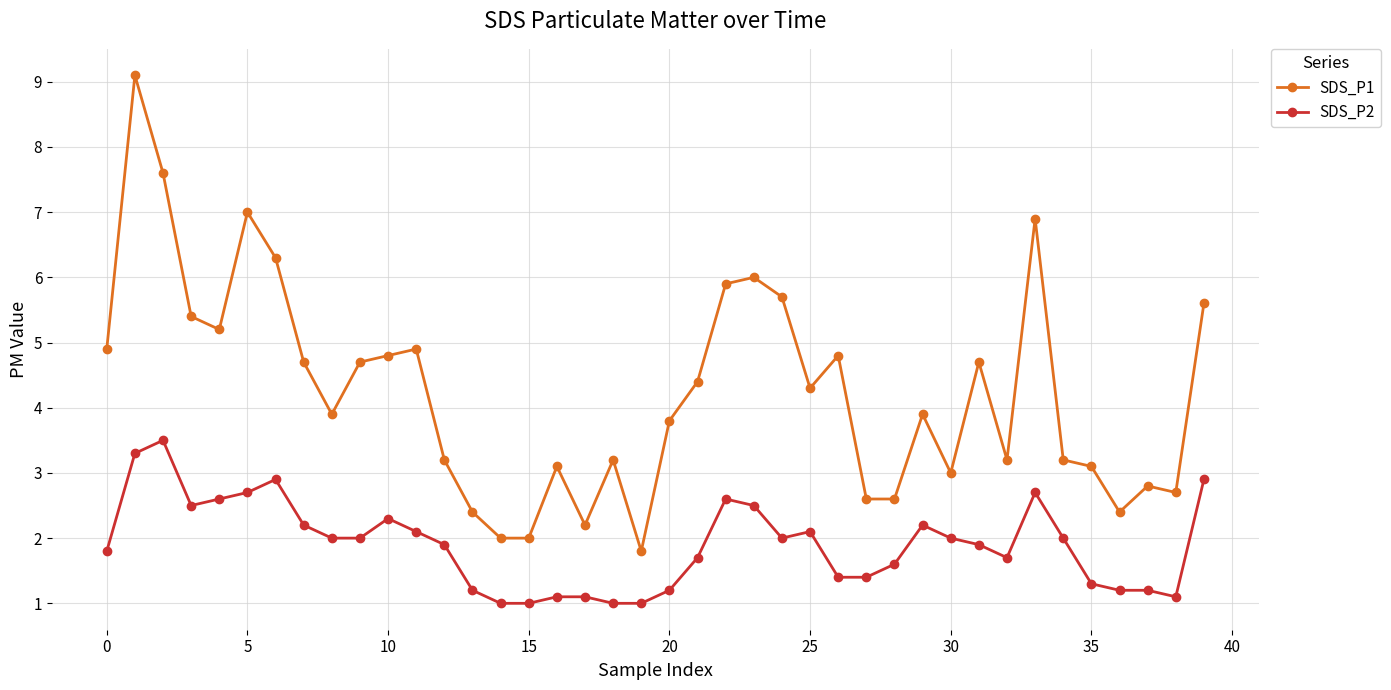

What is the value of the SDS_P1 point at the 18th from the left?

2.2